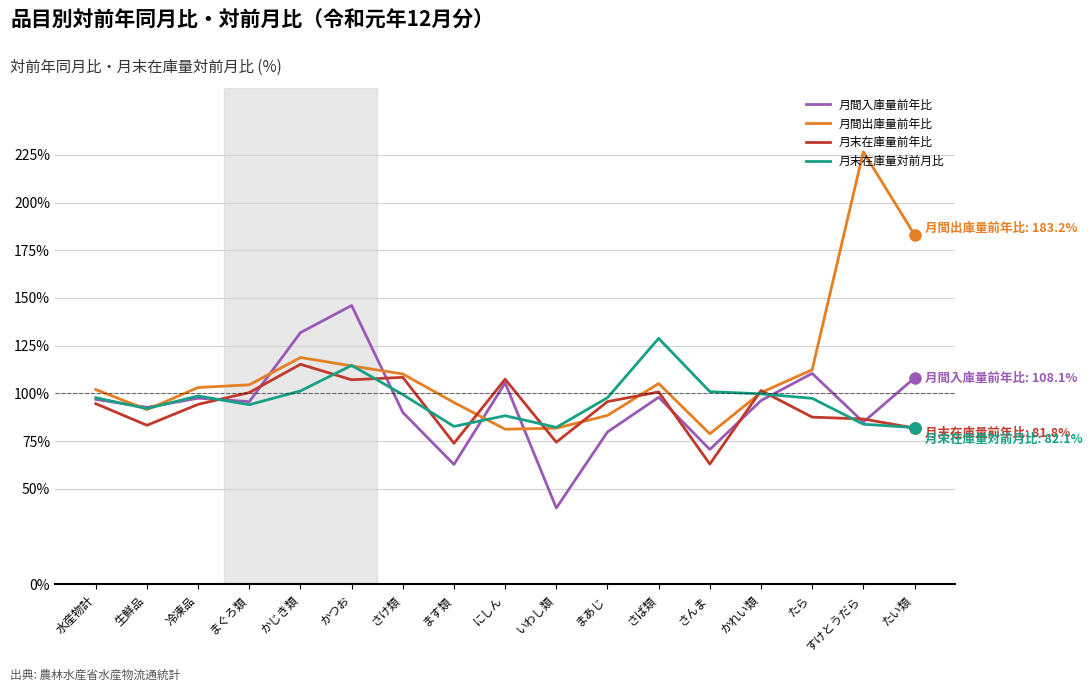

Is the value of 月間出庫量前年比 at ます類 greater than the value of 月末在庫量対前月比 at かつお?

No